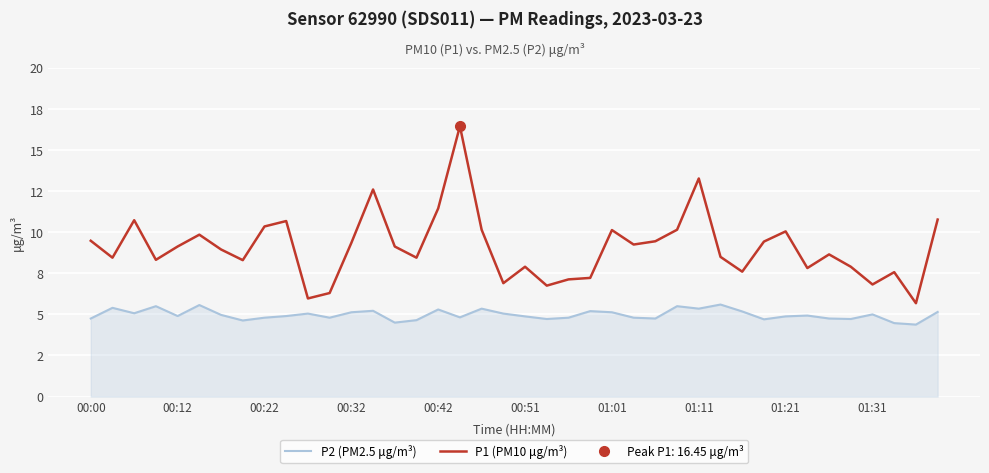

List the series in order of their peak value, highest first.

P1 (PM10 μg/m³), P2 (PM2.5 μg/m³)